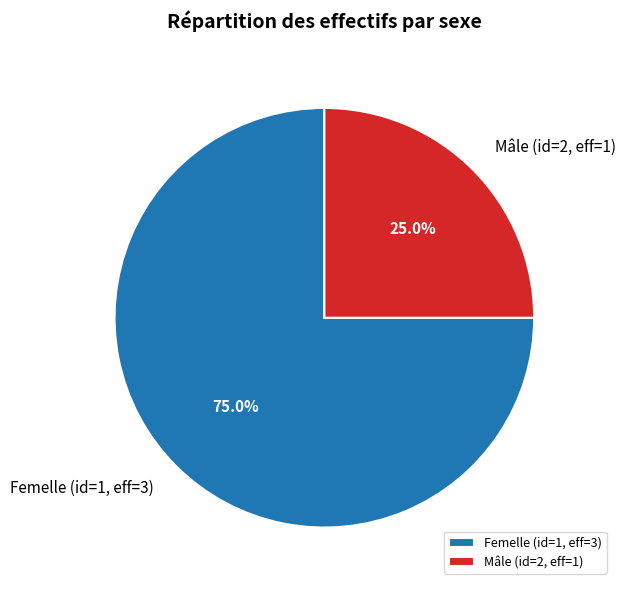

The Femelle (id=1, eff=3) slice represents 84% of the pie. True or false?

False